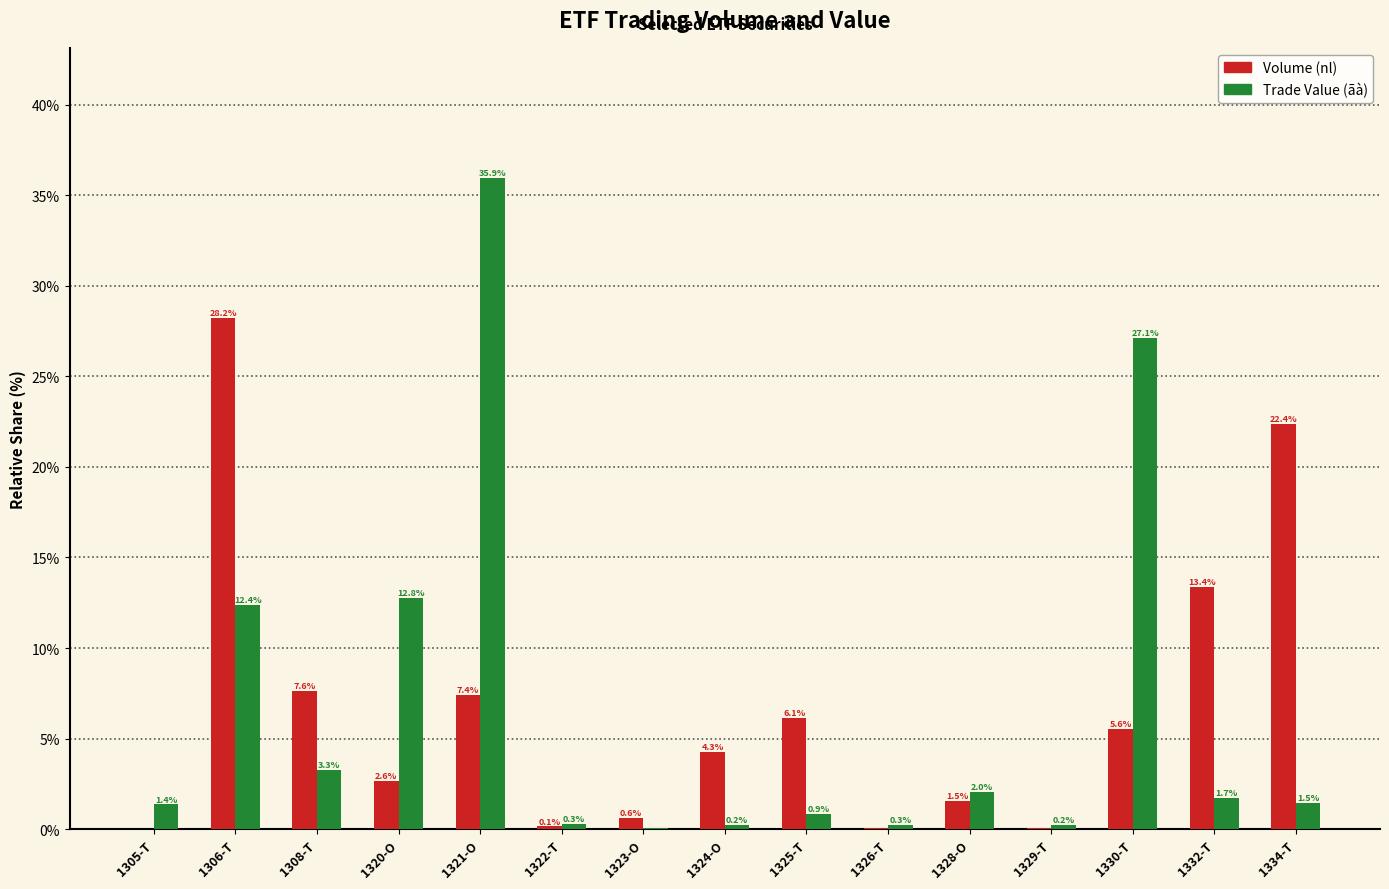

What is the spread (max minus min) of values at 1320-O?

10.1